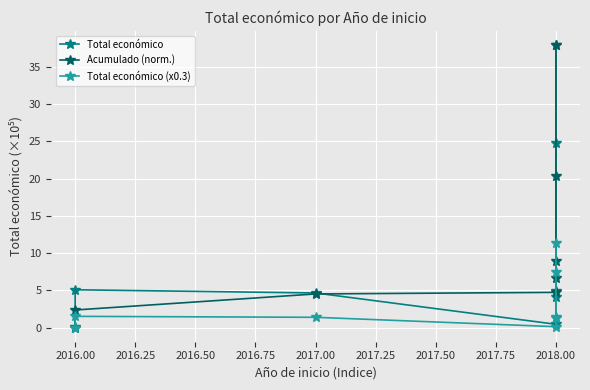

True or false: Total económico has more than 1 interior local peaks.

False